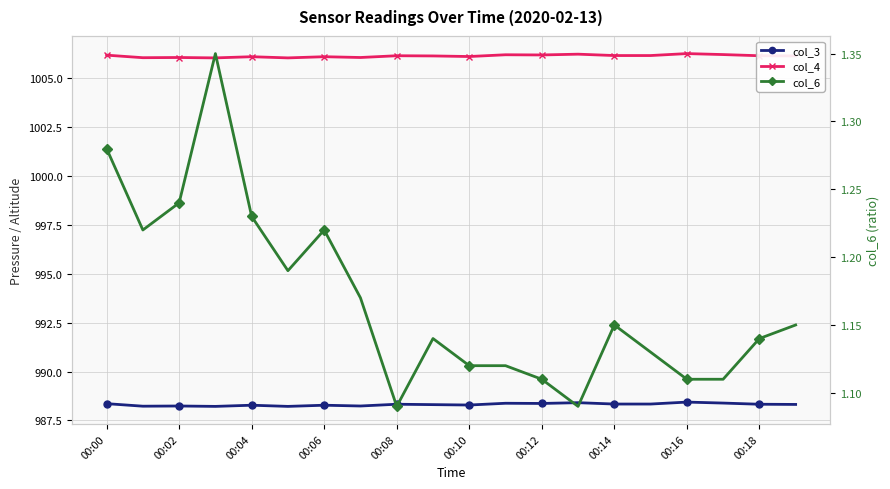

What is the difference between the highest and lowest values at 00:18?

1005.0